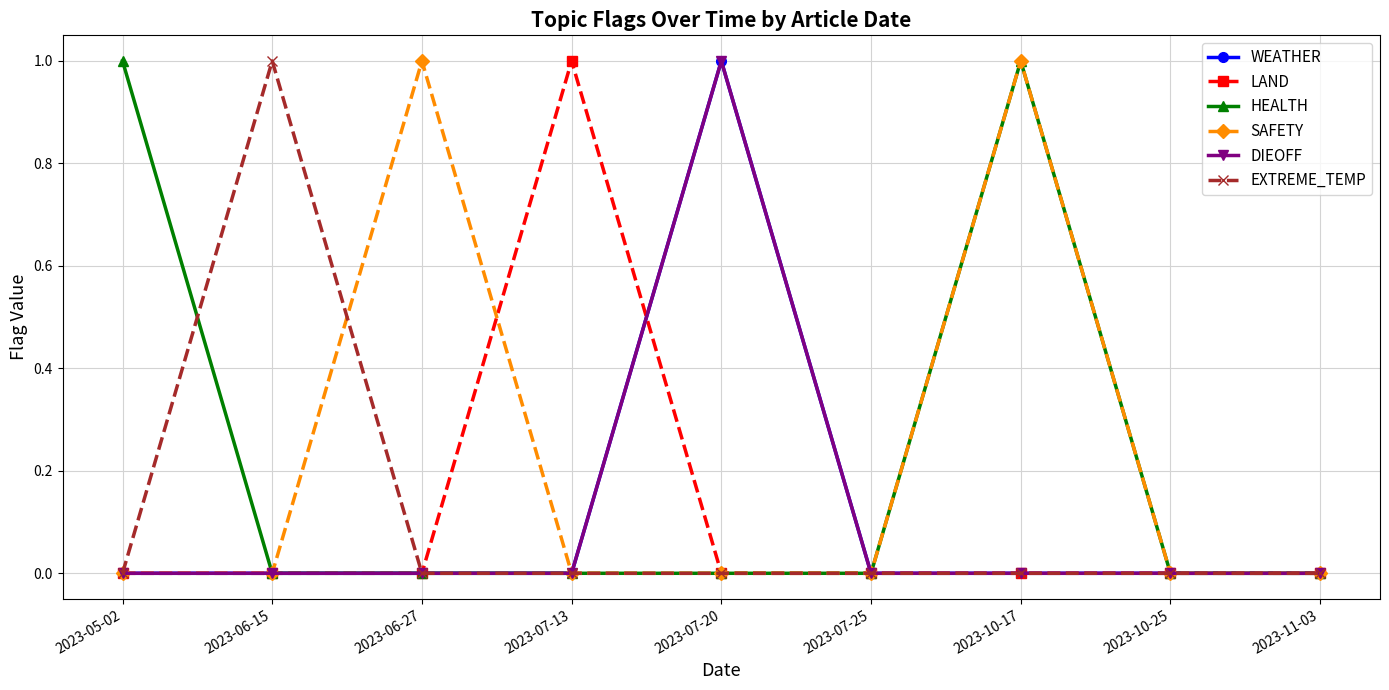

Is this an area chart (filled region under the line)?

No